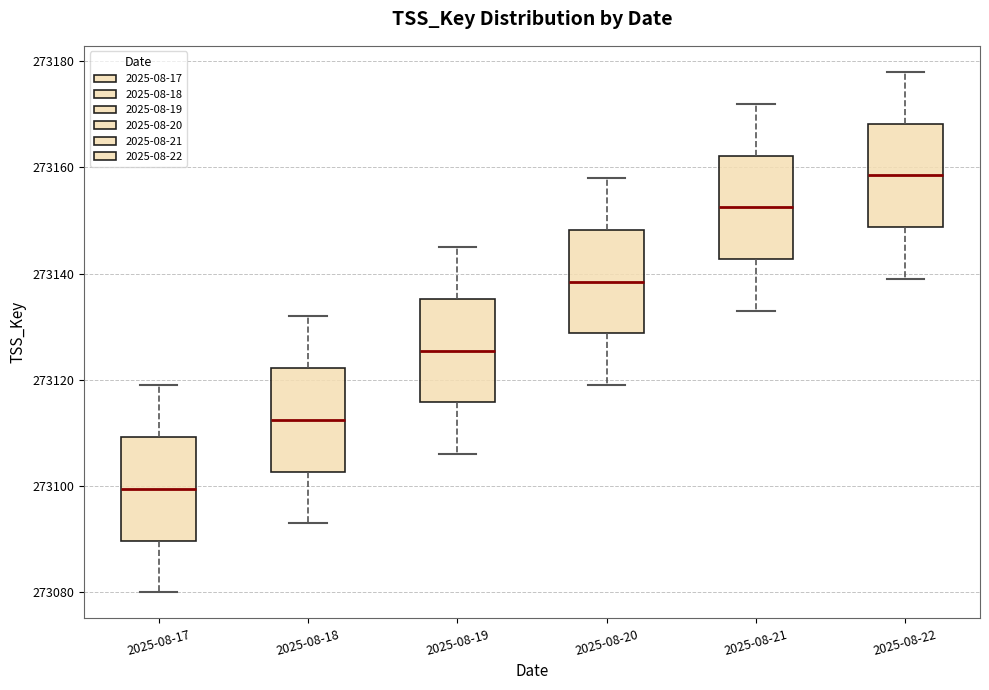

Which box has the lowest median line?

2025-08-17